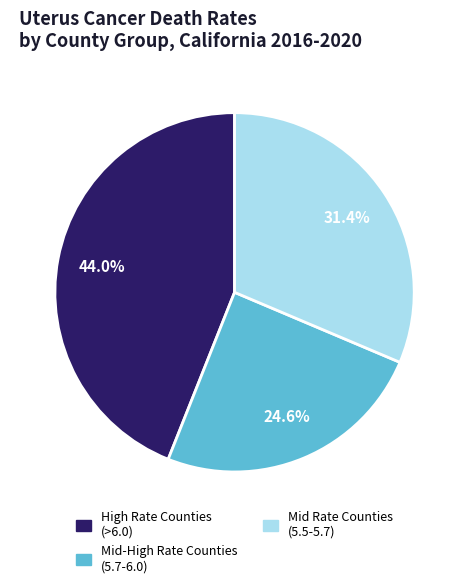

Is there any slice that represents more than half of the pie?

No